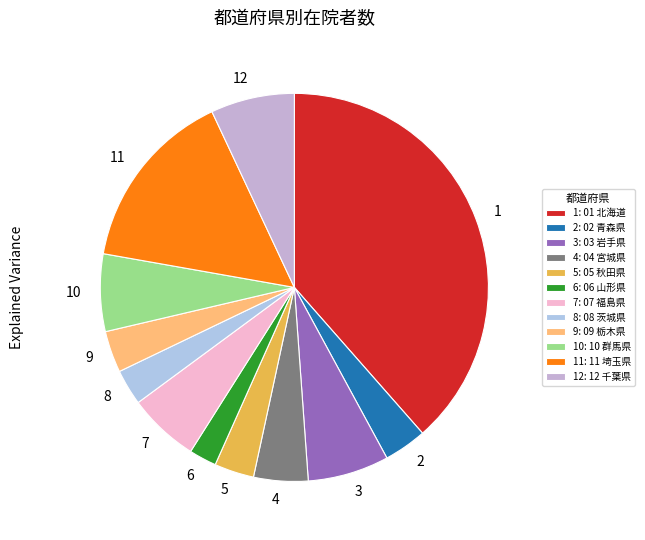

Do 8 and 10 together represent more than half of the pie?

No